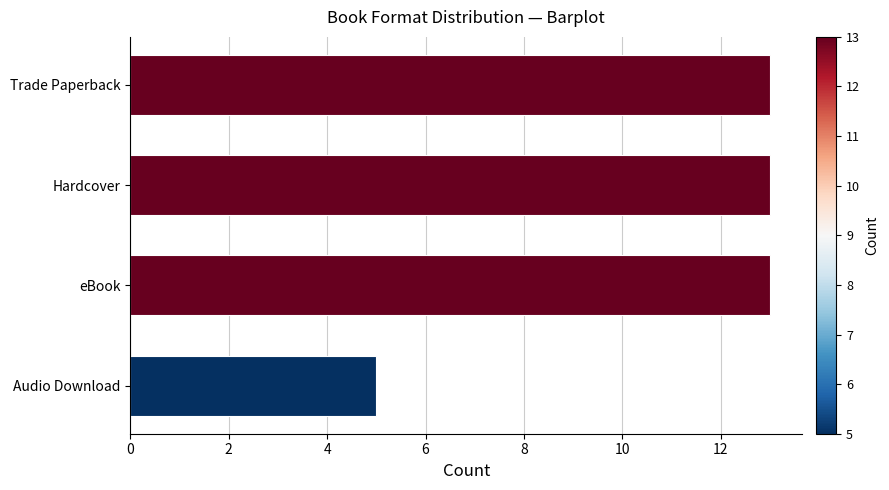

Between Audio Download and Hardcover, which is larger?

Hardcover